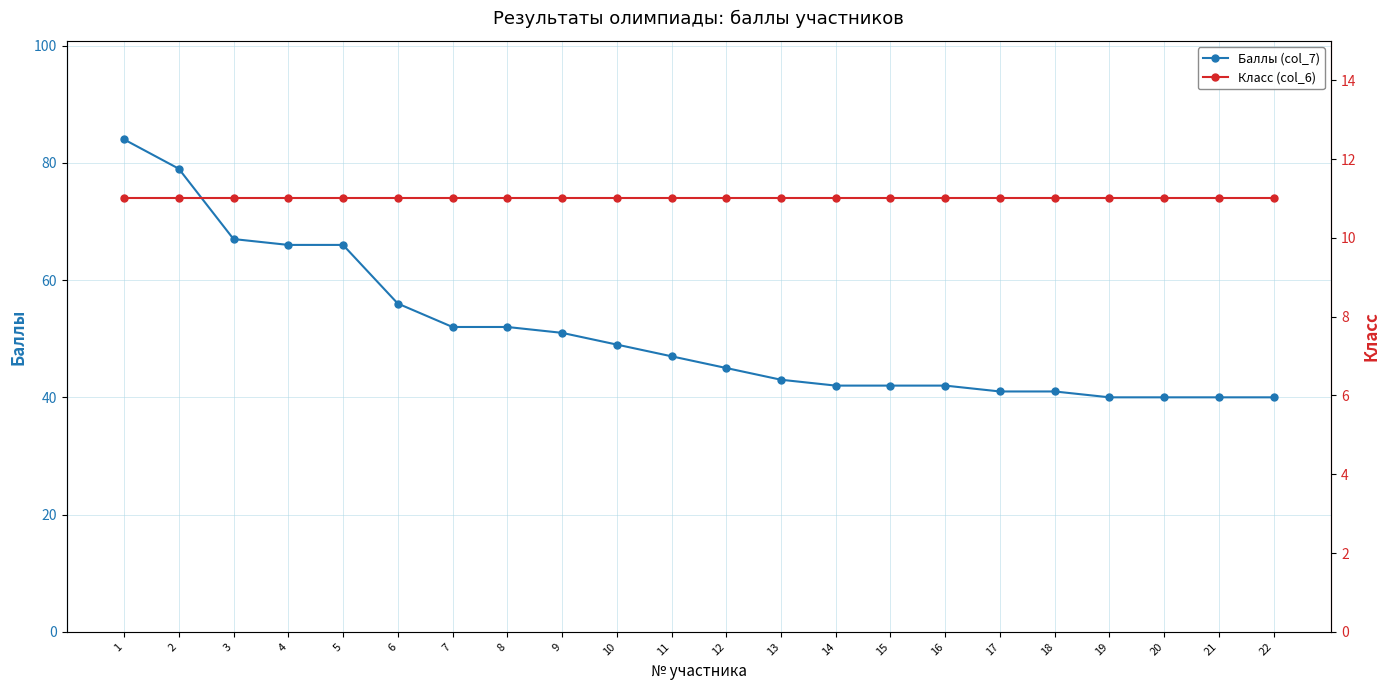

Between 22 and 19, which is larger?

22